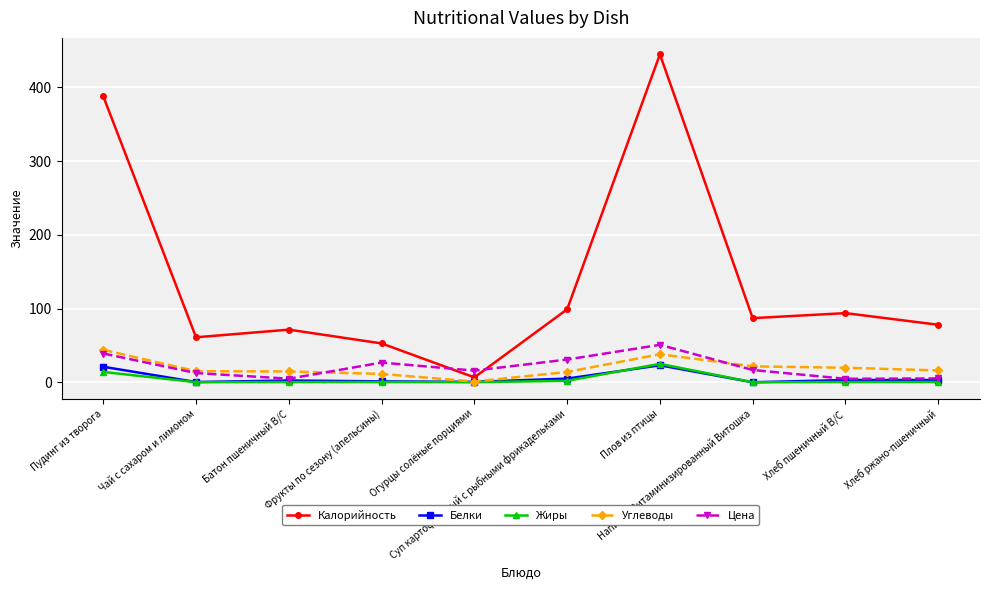

What is the label of the 5th point from the left?

Огурцы солёные порциями